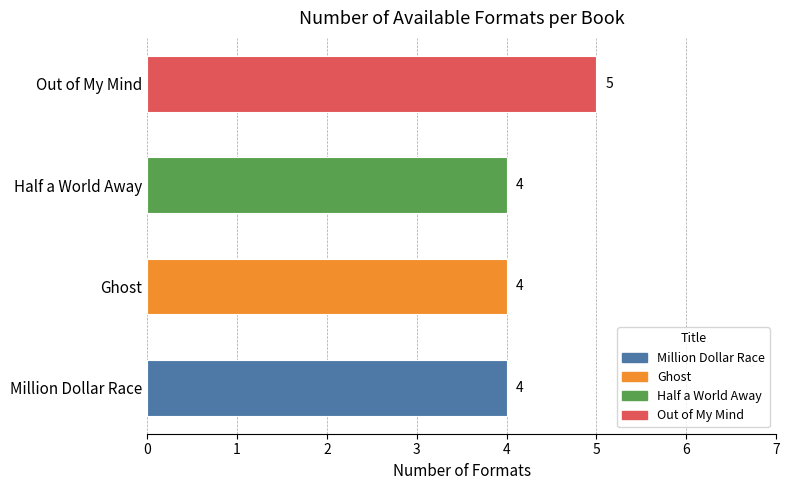

What is the change in value from Million Dollar Race to Out of My Mind?

+1